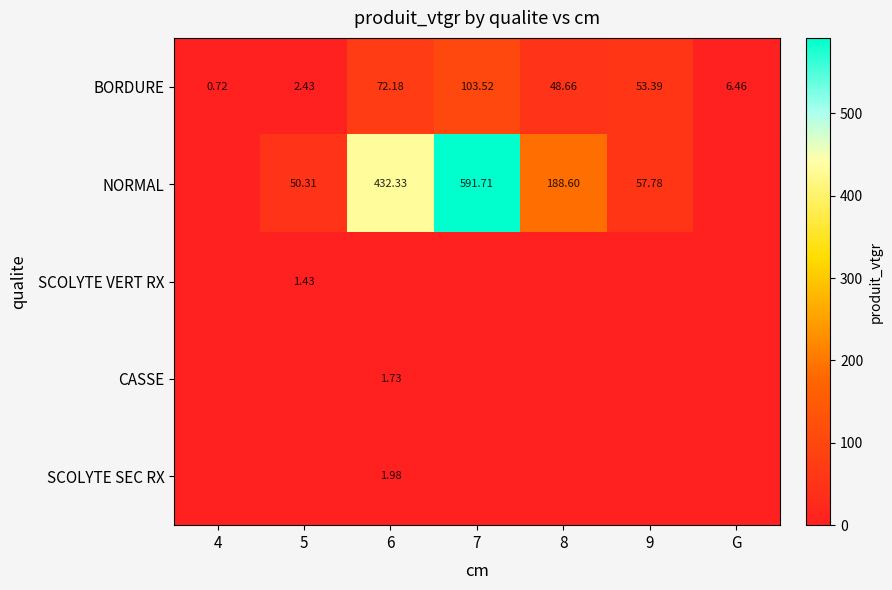

What is the difference between the maximum and minimum values in the SCOLYTE SEC RX series?

2.0